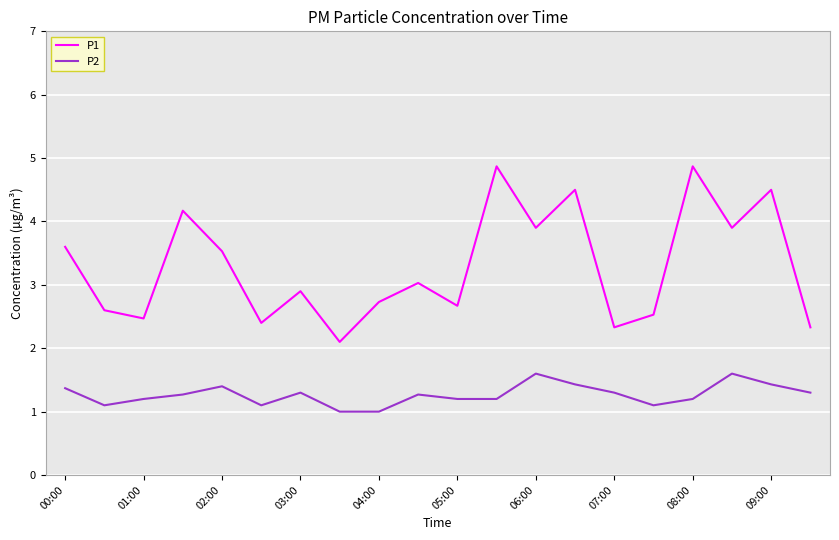

What are all the series names shown in the legend?

P1, P2